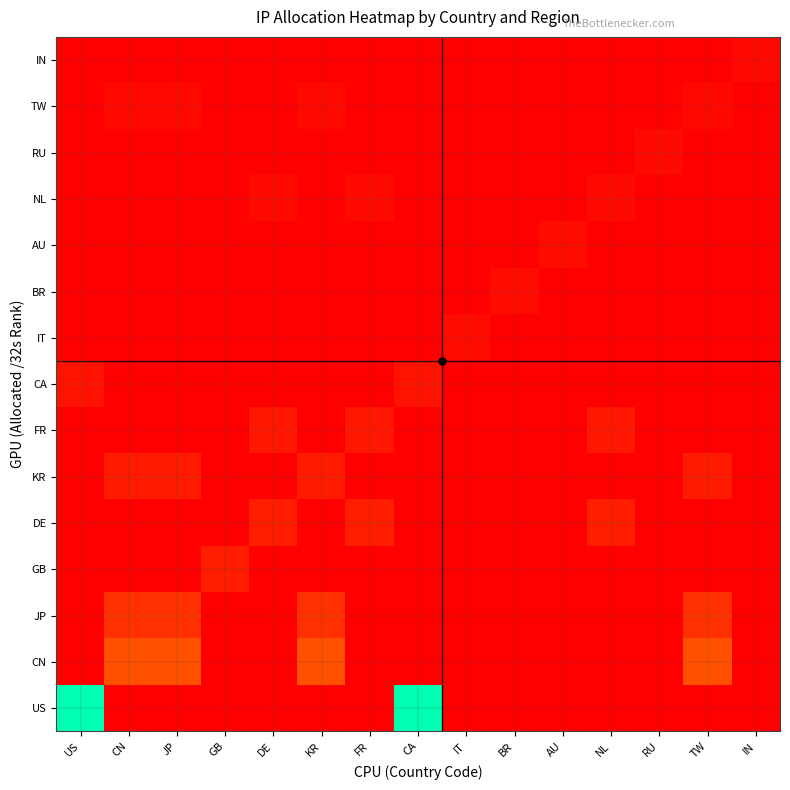

At which category does the chart reach its peak across all series?

US